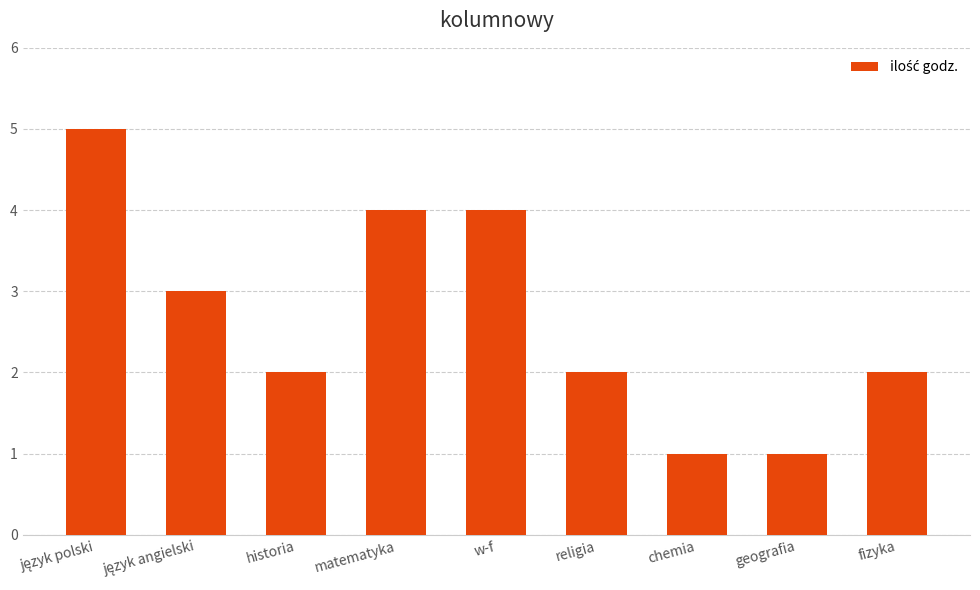

What position from the right is w-f?

5